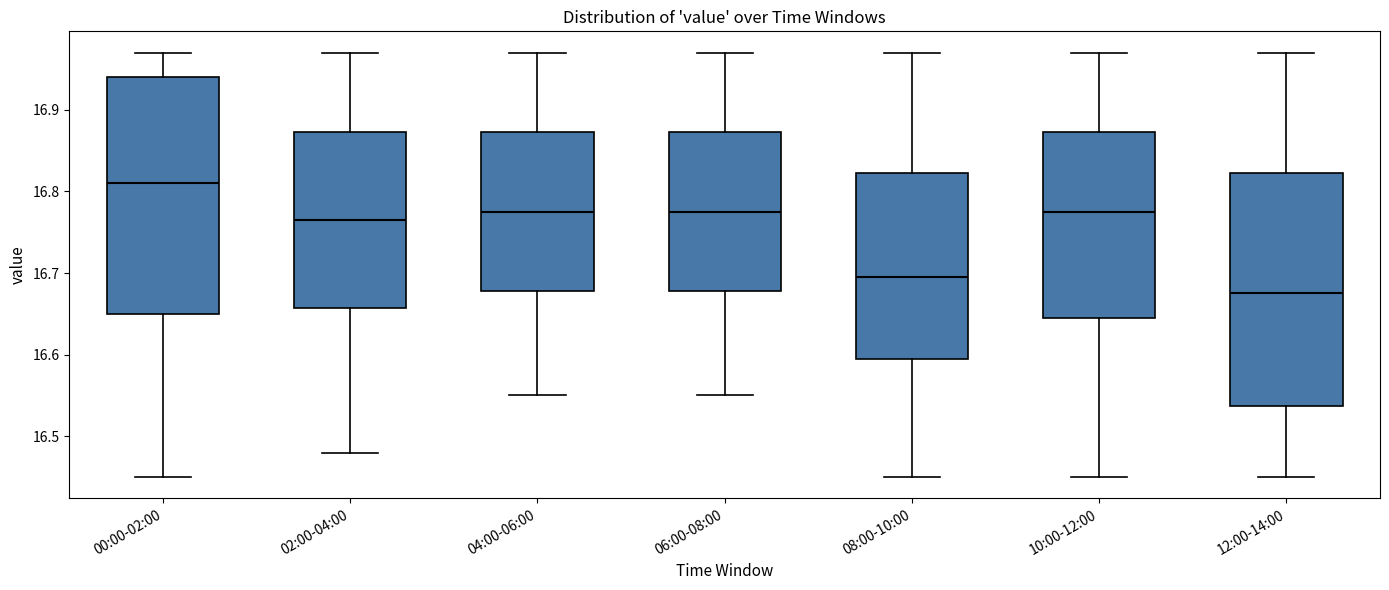

Reading left to right, read every box against the y-axis: the position of its median line, the range the box covers, and the ends of its whiskers. The values are not printed on the chart, so give them approximately, as read against the axis.

00:00-02:00: median 16.81, box 16.65 to 16.94, whiskers 16.45 to 16.97
02:00-04:00: median 16.77, box 16.66 to 16.87, whiskers 16.48 to 16.97
04:00-06:00: median 16.78, box 16.68 to 16.87, whiskers 16.55 to 16.97
06:00-08:00: median 16.78, box 16.68 to 16.87, whiskers 16.55 to 16.97
08:00-10:00: median 16.70, box 16.60 to 16.82, whiskers 16.45 to 16.97
10:00-12:00: median 16.78, box 16.65 to 16.87, whiskers 16.45 to 16.97
12:00-14:00: median 16.68, box 16.54 to 16.82, whiskers 16.45 to 16.97